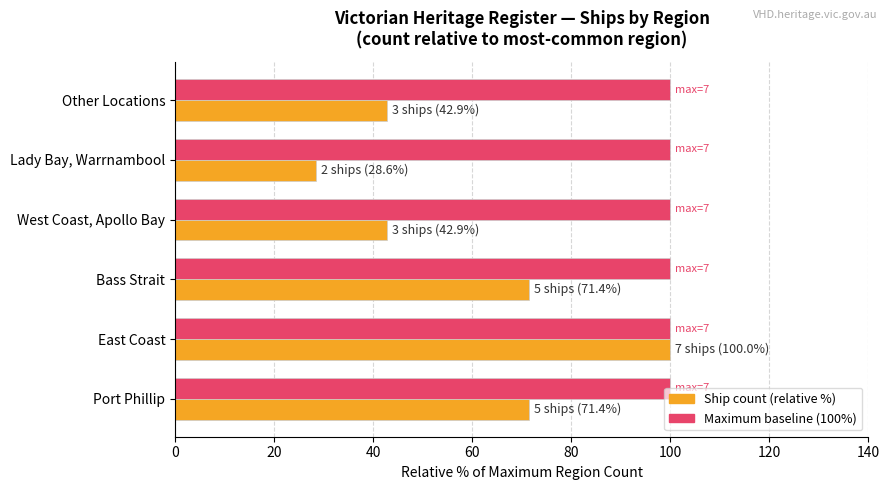

Which category has the lowest value across all series?

Lady Bay, Warrnambool